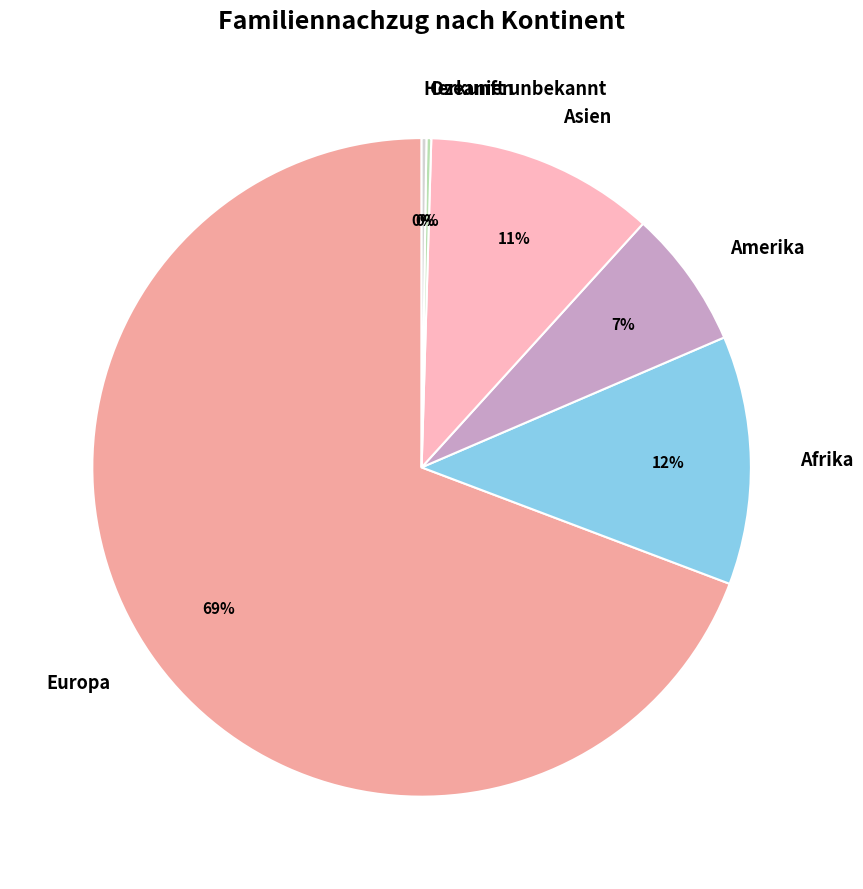

To the nearest percent, what is the average slice percentage?

17%